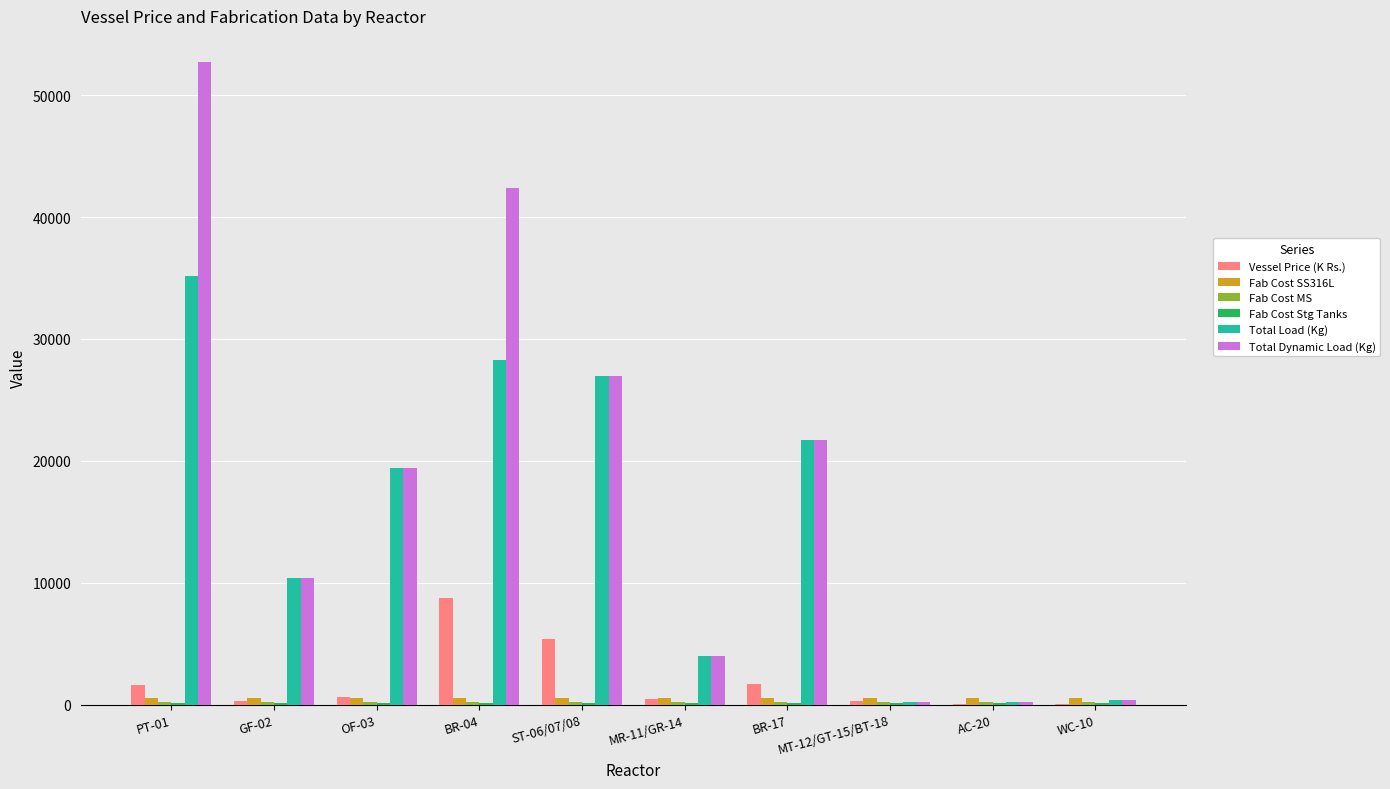

Which series changed the most between PT-01 and ST-06/07/08?

Total Dynamic Load (Kg)